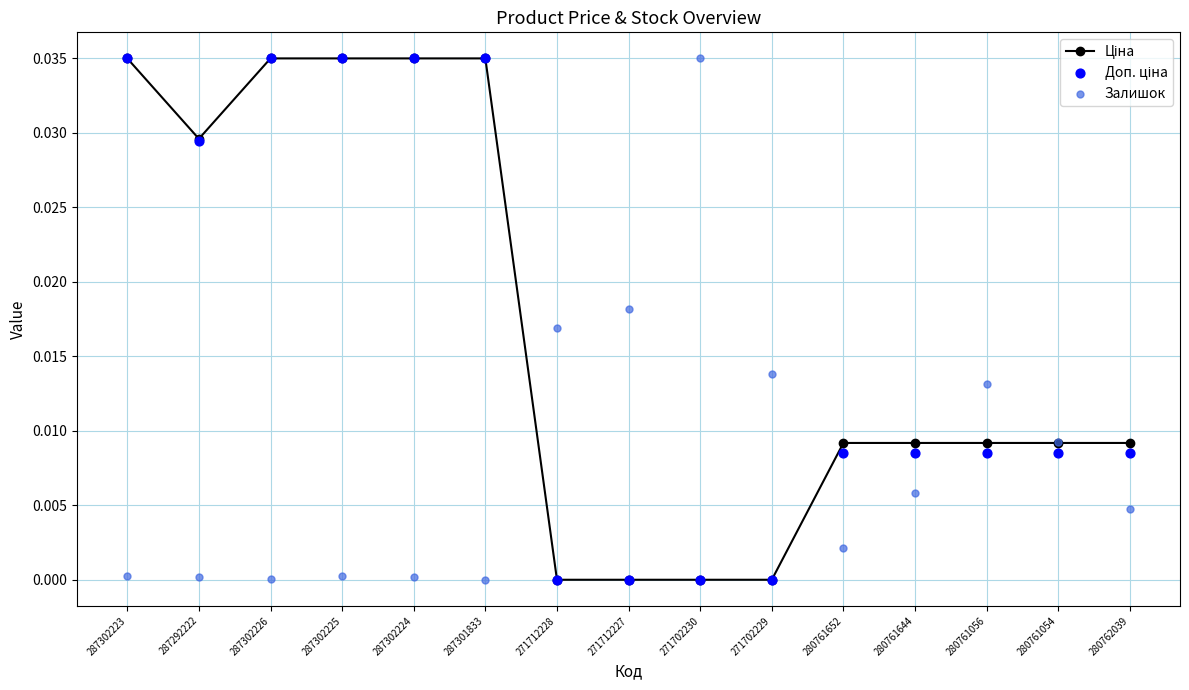

At which category is the sum across all series the highest?

287302223